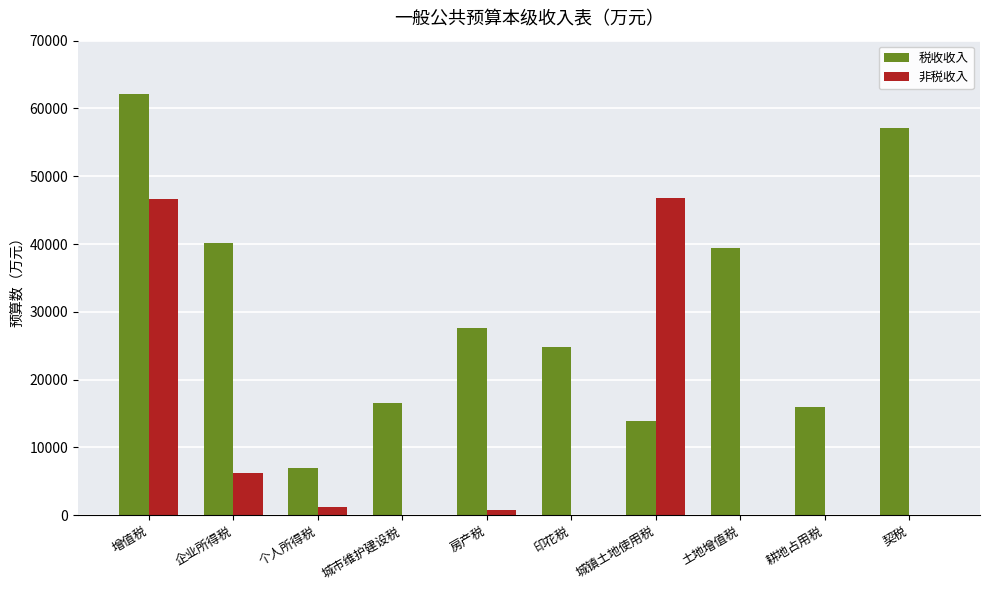

Is it true that 税收收入 equals 6552 at 城镇土地使用税?

False